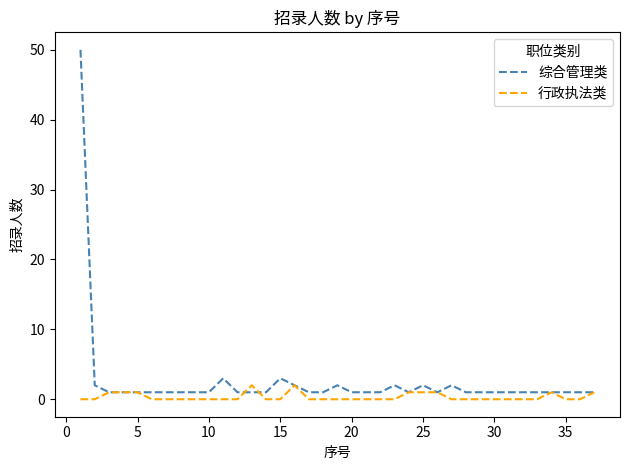

Which series has the largest total across all categories?

综合管理类